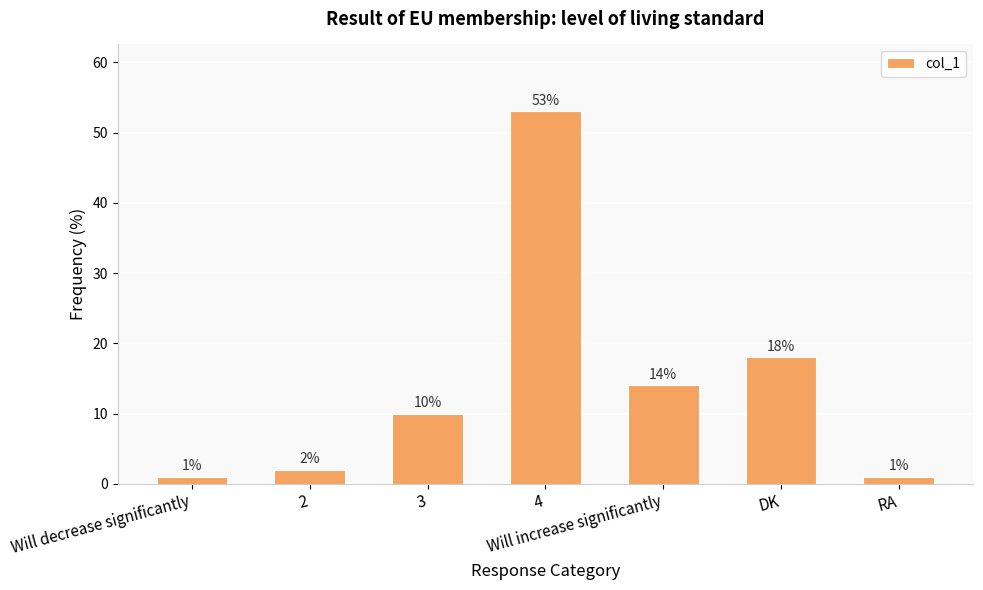

Reading left to right, list all the values displayed in this chart.

Will decrease significantly=1	2=2	3=10	4=53	Will increase significantly=14	DK=18	RA=1